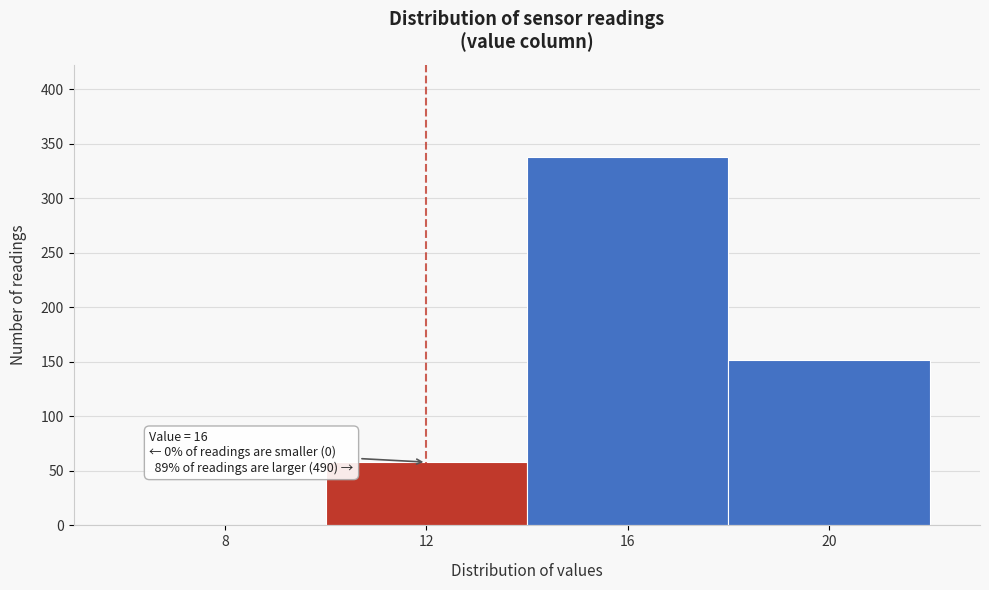

Reading right to left, list all the values displayed in this chart.

20=152	16=338	12=58	8=0